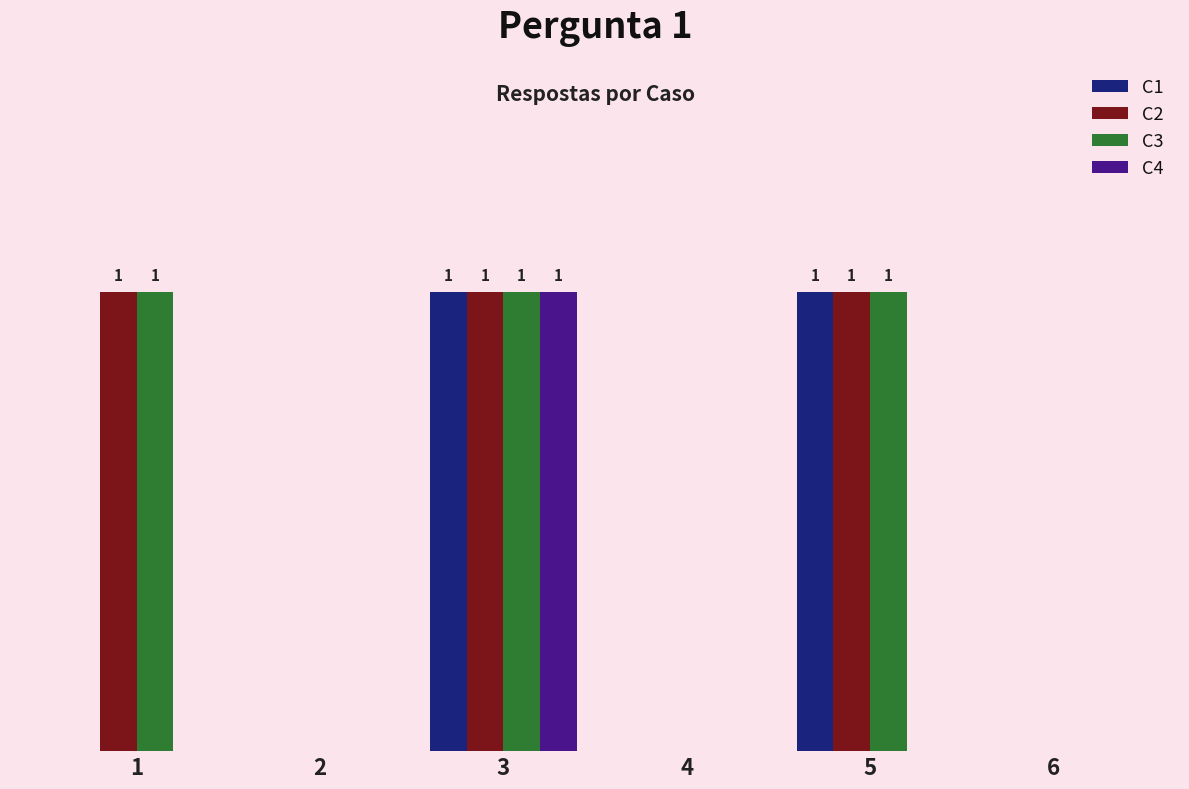

Read the C1 value at 5.

1